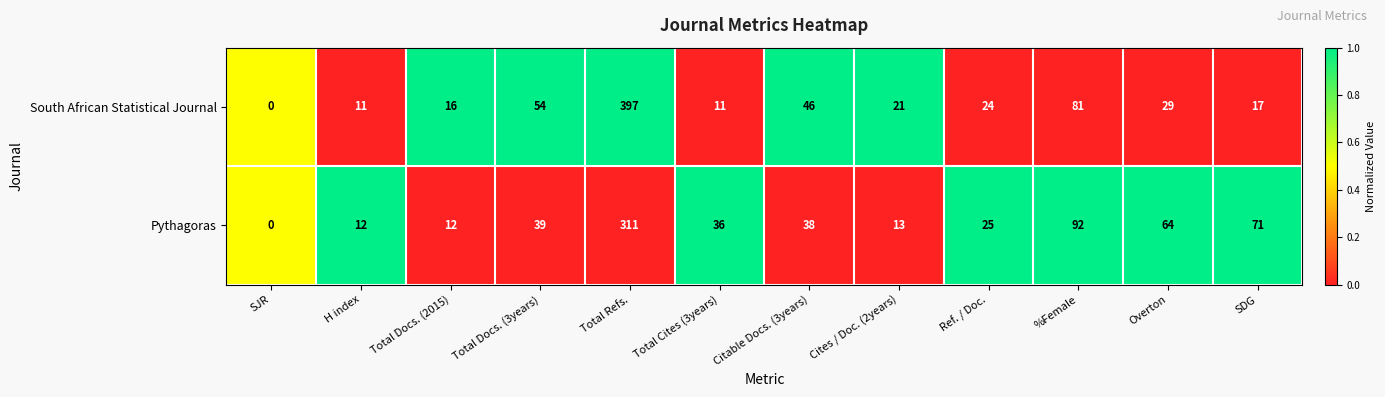

The value of South African Statistical Journal at Total Refs. is 592. True or false?

False